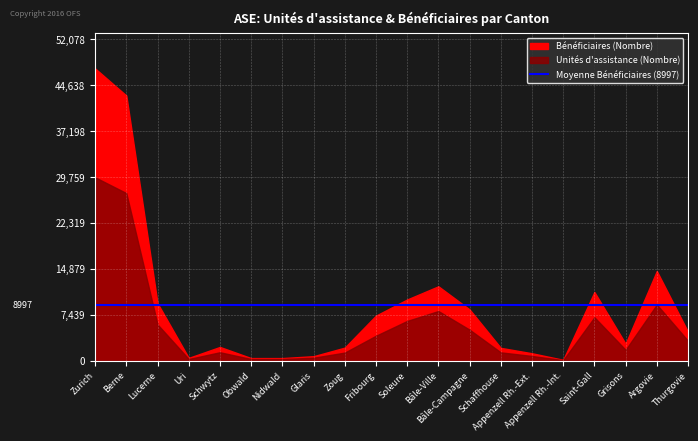

How many lines are shown in the chart?

2